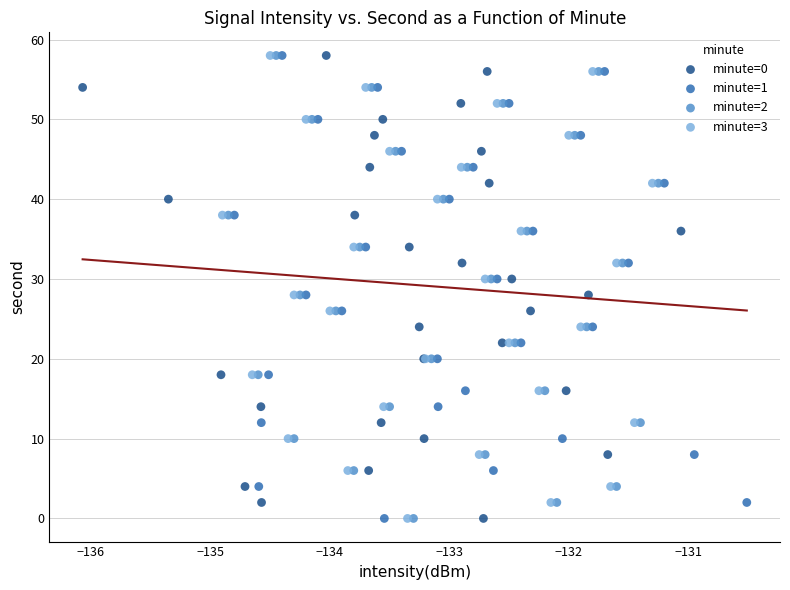

What are all the series names shown in the legend?

minute=0, minute=1, minute=2, minute=3